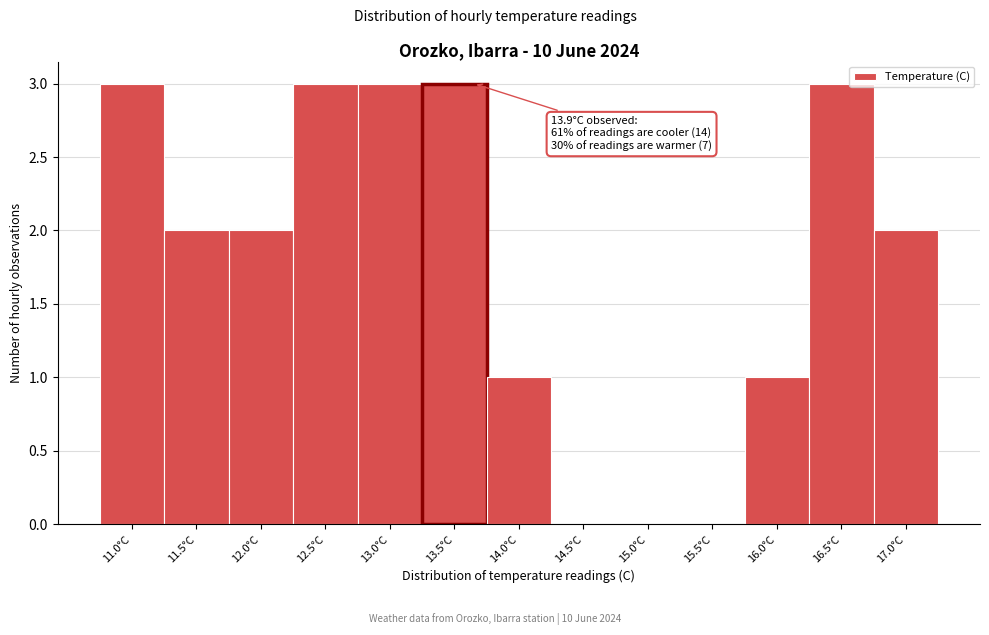

Reading left to right, list all the values displayed in this chart.

11.0°C=3	11.5°C=2	12.0°C=2	12.5°C=3	13.0°C=3	13.5°C=3	14.0°C=1	14.5°C=0	15.0°C=0	15.5°C=0	16.0°C=1	16.5°C=3	17.0°C=2